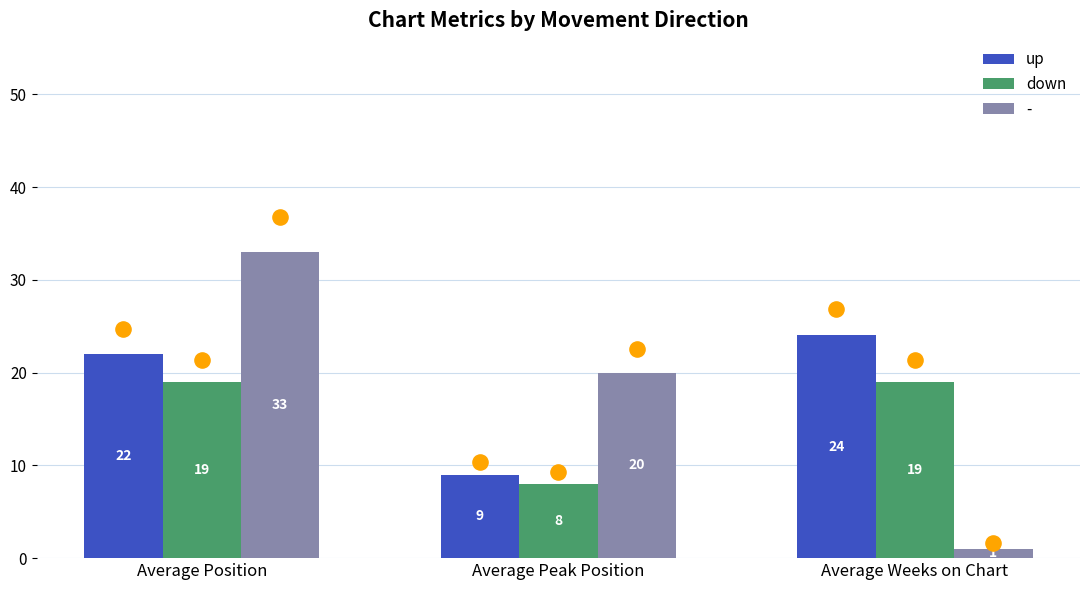

What is the total value across all series at Average Weeks on Chart?

43